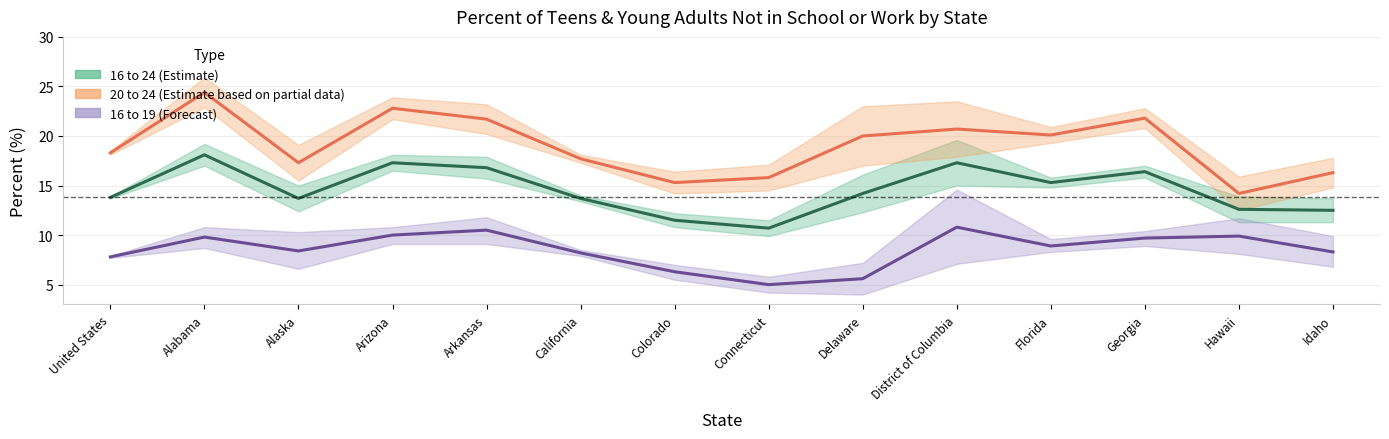

At which category does 20 to 24 reach its first local peak?

Alabama